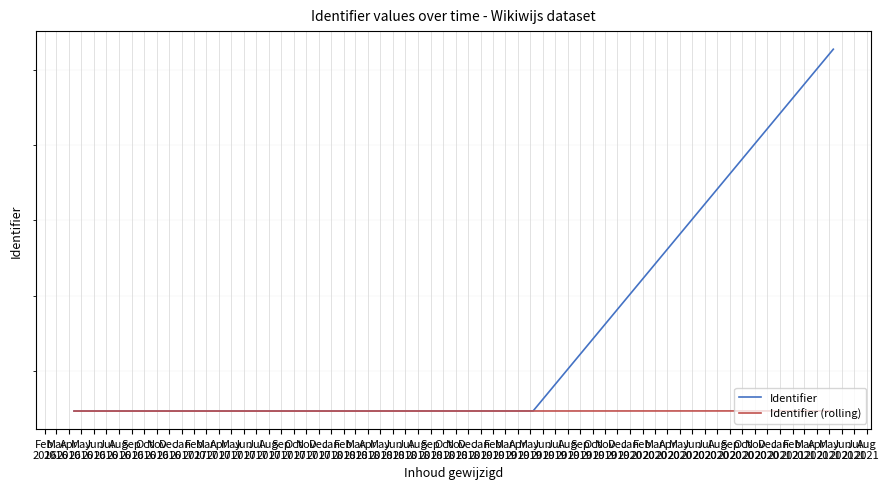

Where is Identifier (rolling) nearest to the value 4144718?

Jun
2016